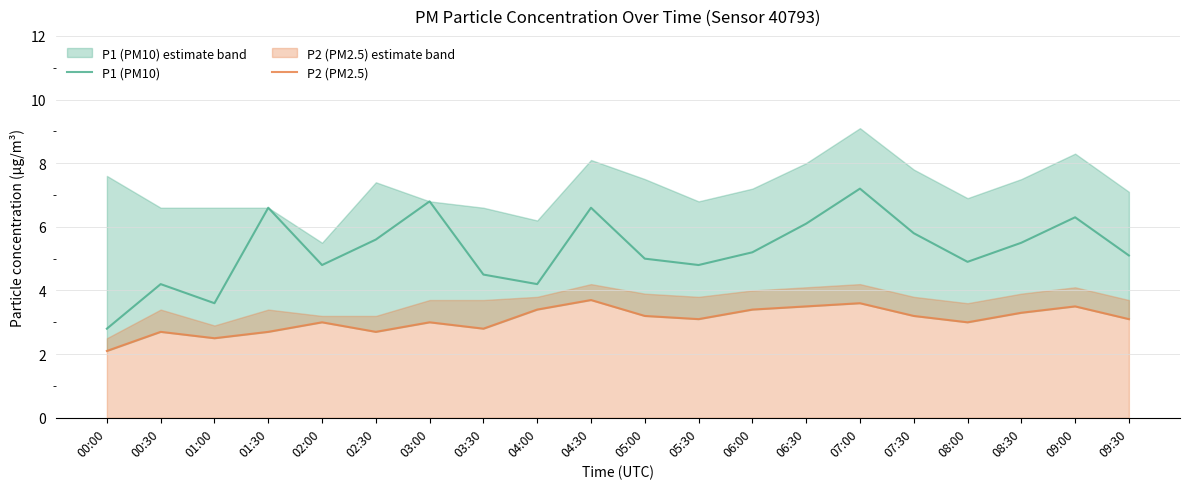

What is the sum of the P2 (PM2.5) values at 09:00 and 01:30?

6.2